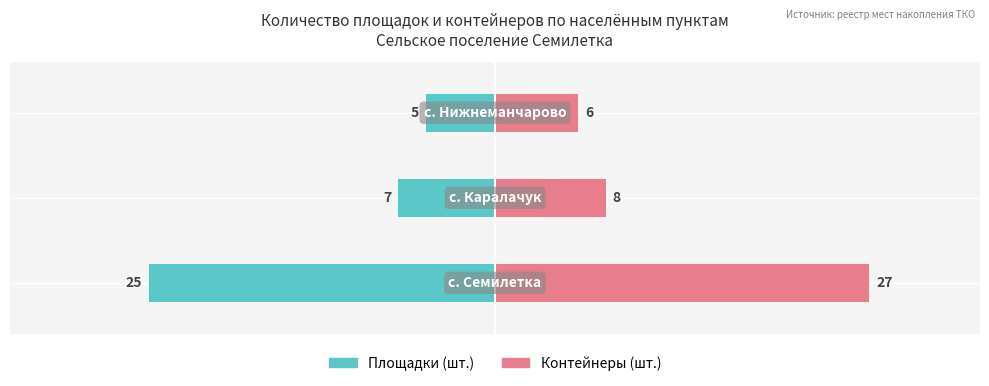

Is it true that Площадки (шт.) equals -7 at 1?

True